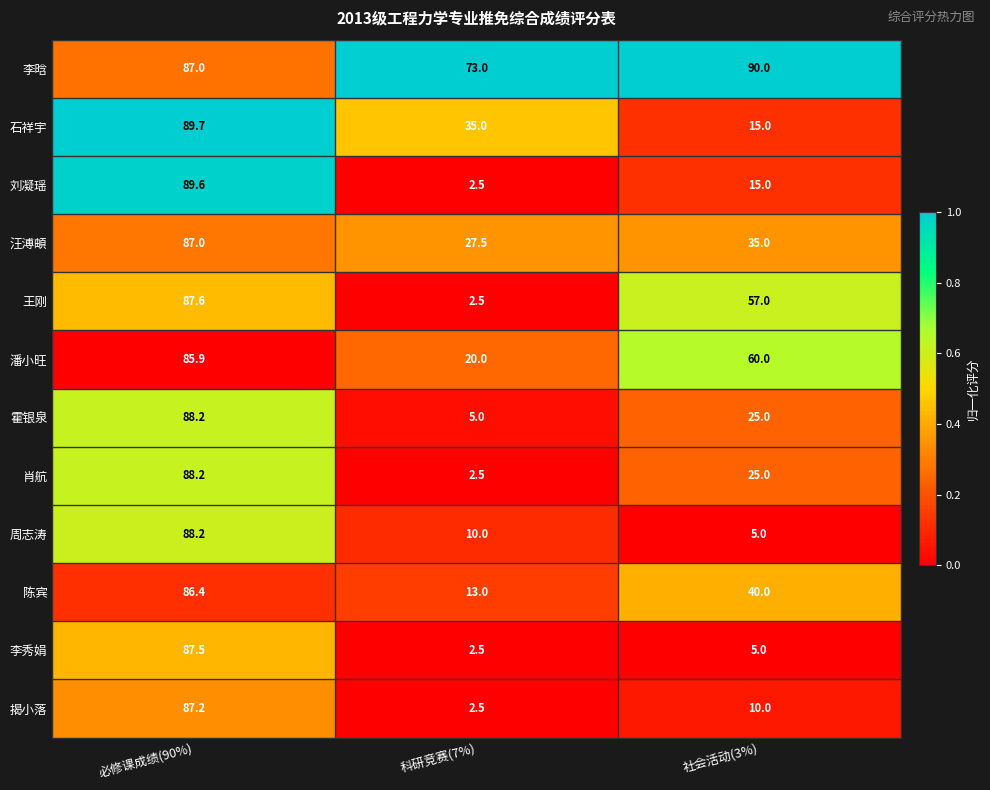

At which category is the sum across all series the highest?

必修课成绩(90%)